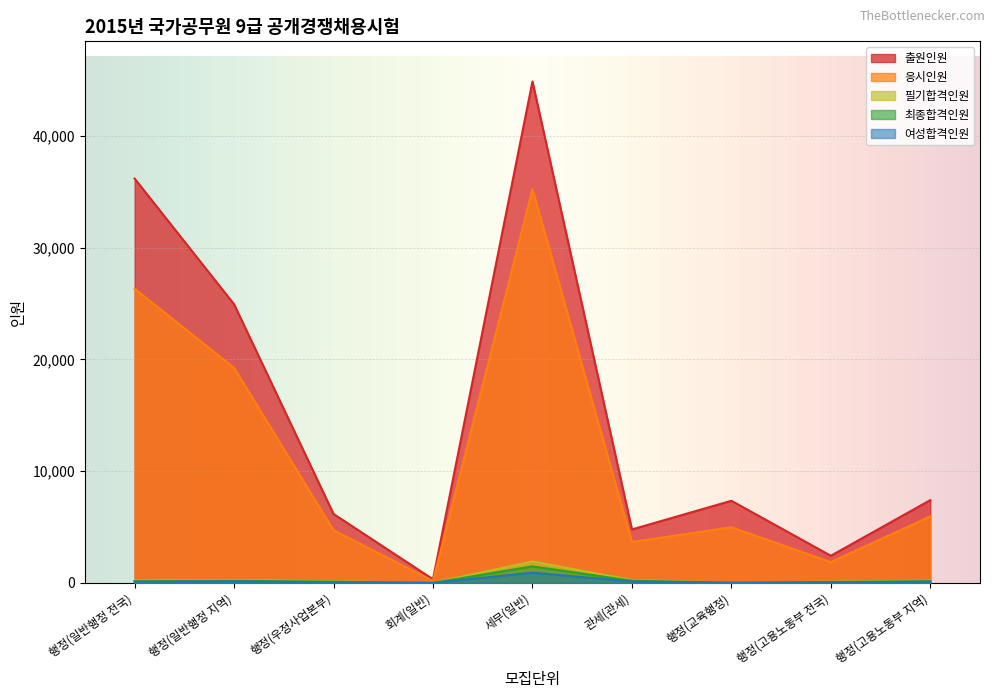

In 출원인원, how many points are lower than both neighbors (excluding endpoints)?

3